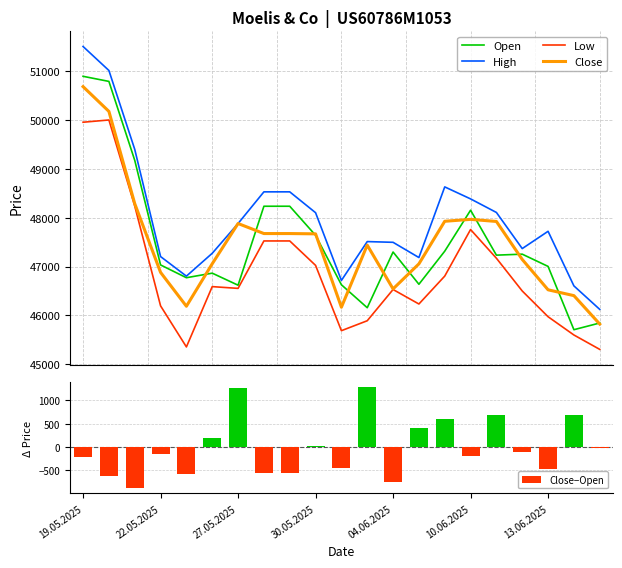

What is the average value of the Close series?

47478